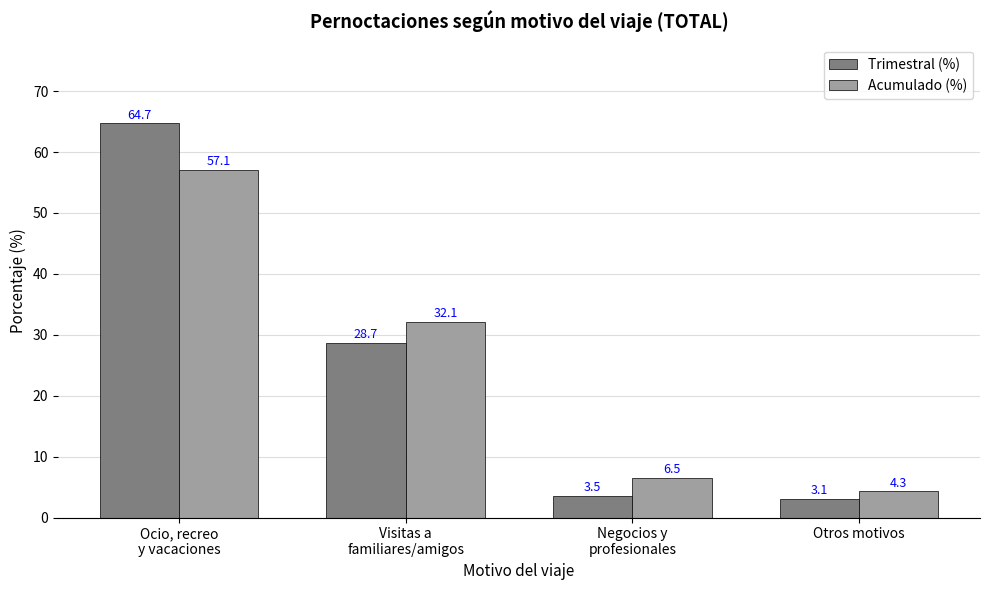

What is the difference between the highest and lowest values at Otros motivos?

1.2